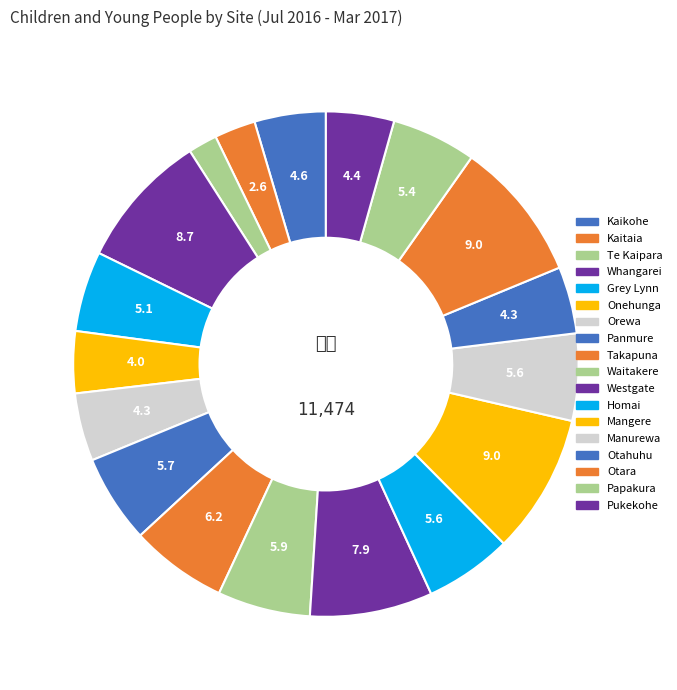

Is it true that Whangarei is 9% of the pie?

True